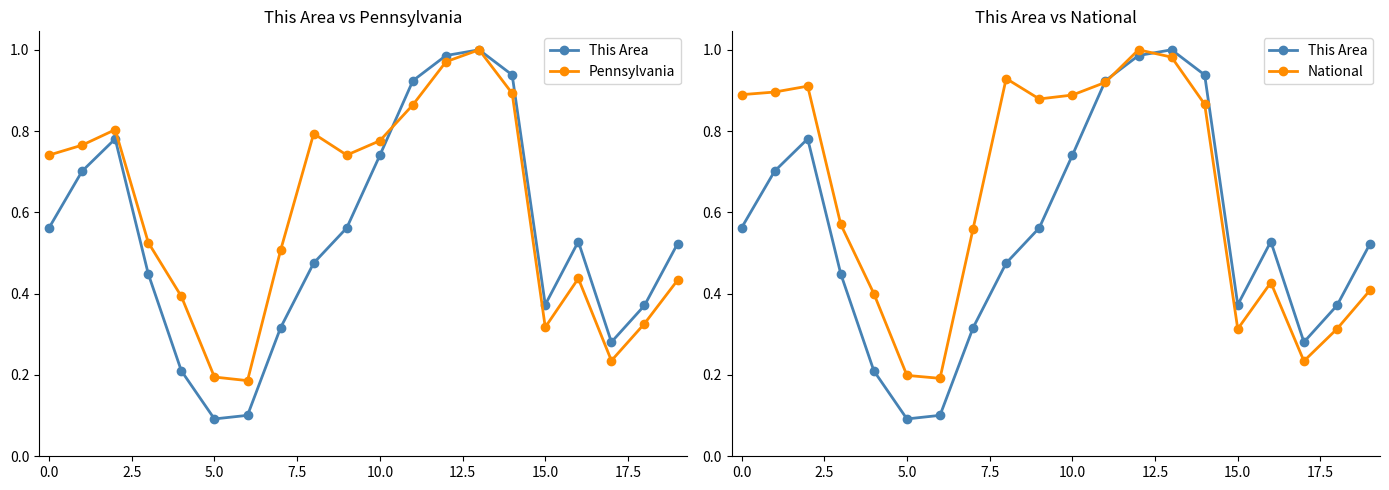

Rank the series by their maximum value, from lowest to highest.

This Area, Pennsylvania, National